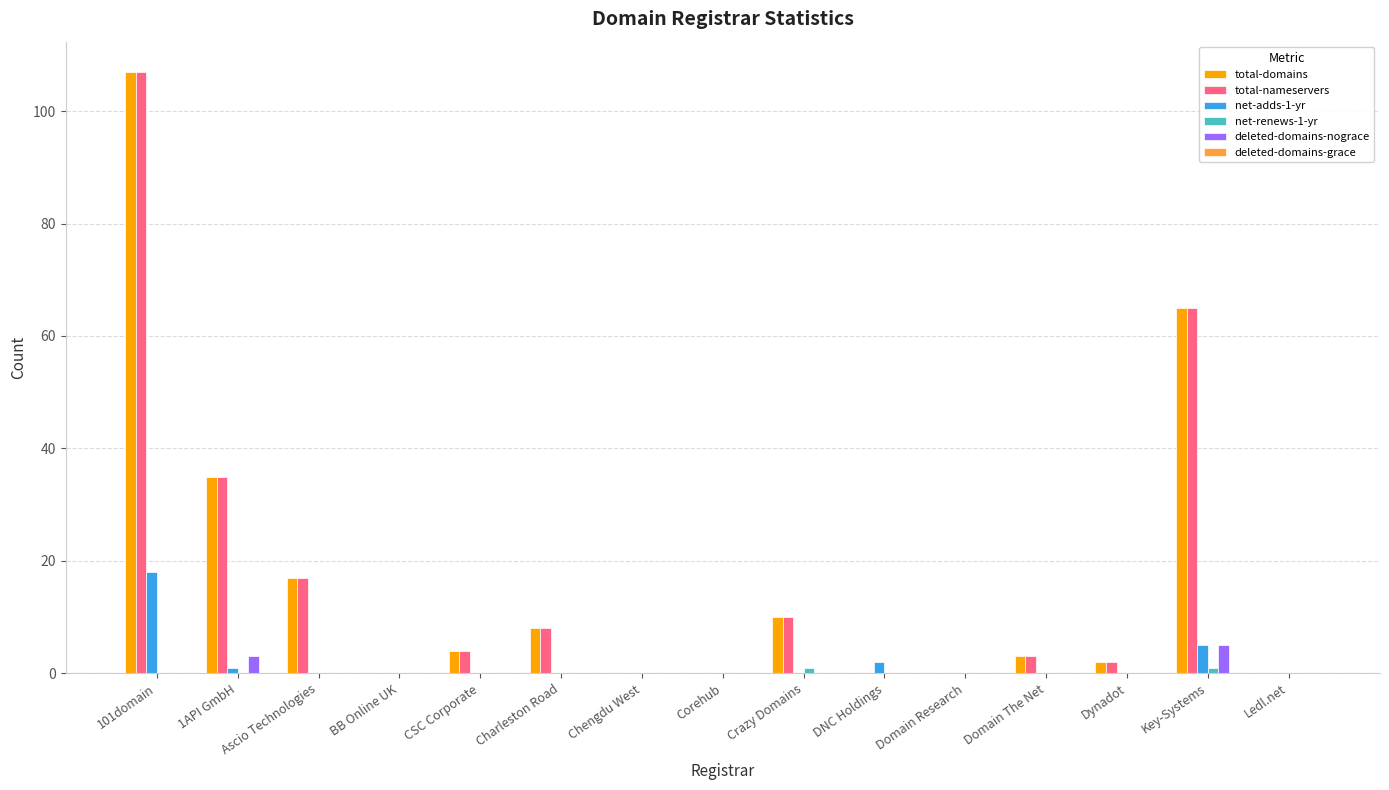

At which category is the sum across all series the highest?

101domain